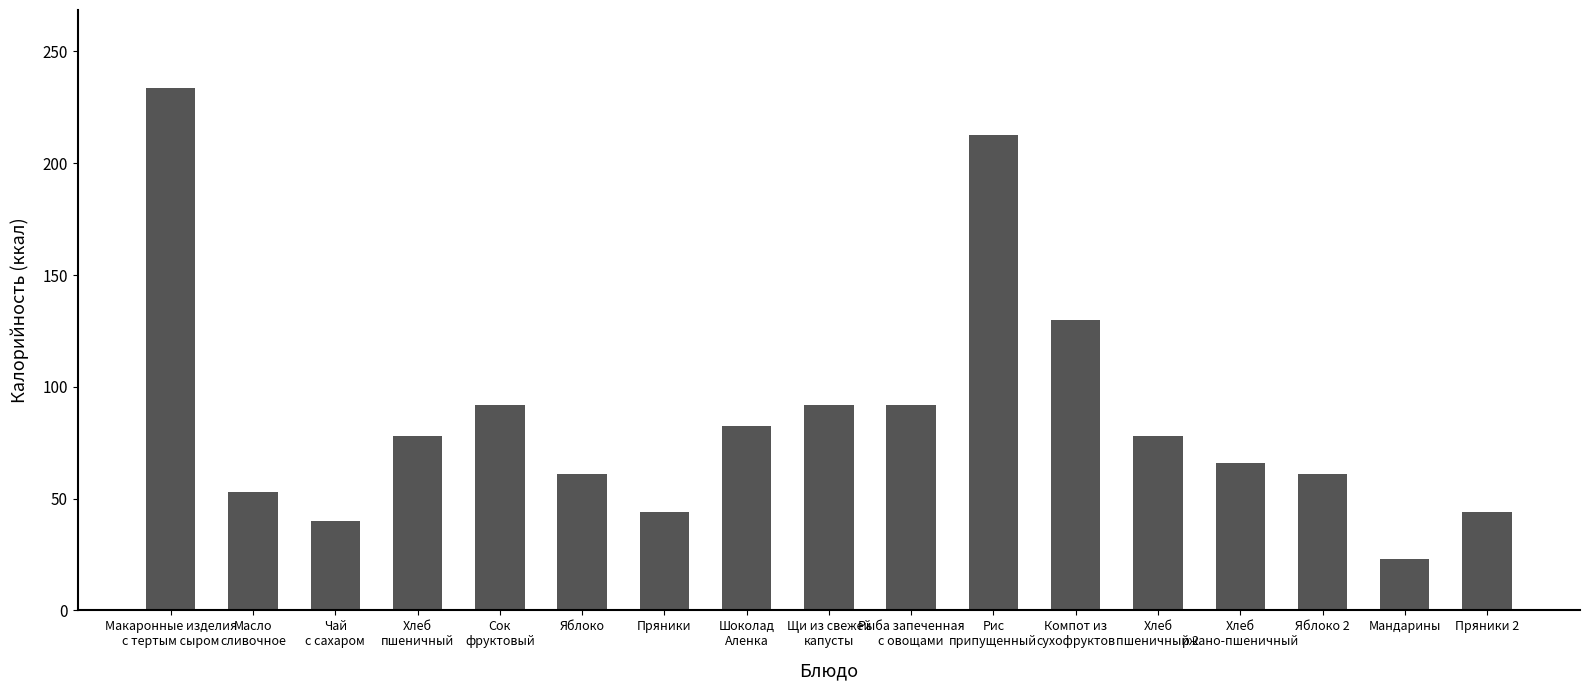

What is the change in value from Щи из свежей
капусты to Рыба запеченная
с овощами?

+0.2